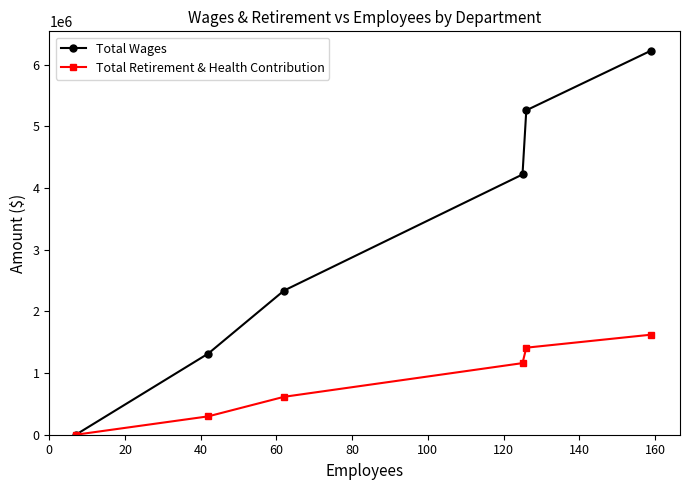

True or false: Total Wages has more than 2 points higher than both neighbors.

False